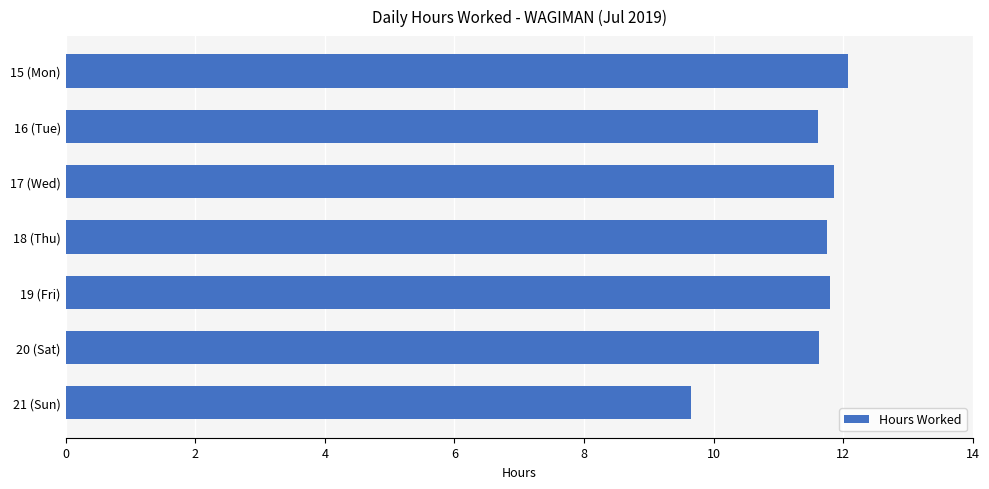

What is the difference between the maximum and second lowest values?

0.5